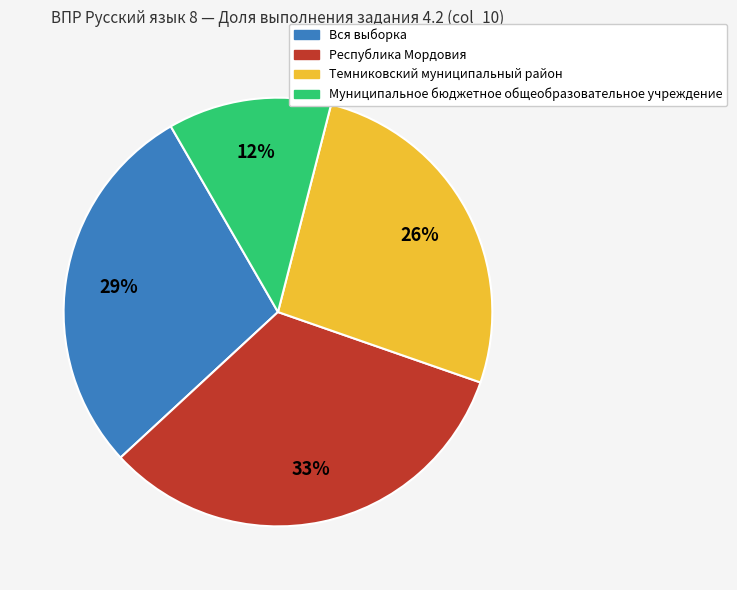

Do Вся выборка and Муниципальное бюджетное общеобразовательное учреждение together represent more than half of the pie?

No